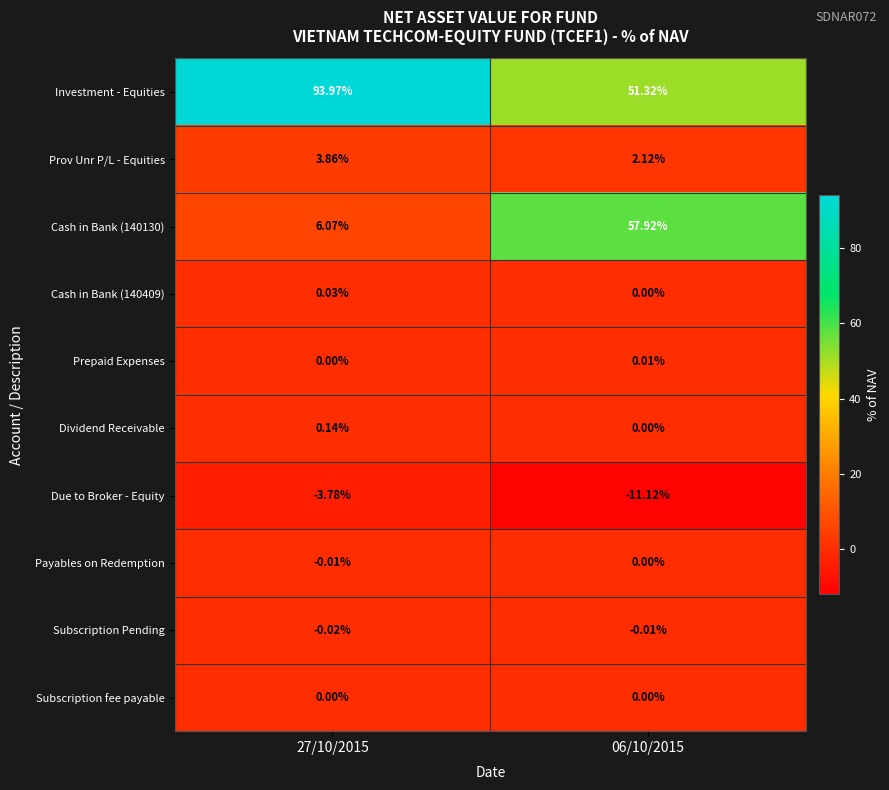

Which series has the largest range (max minus min)?

Cash in Bank (140130)